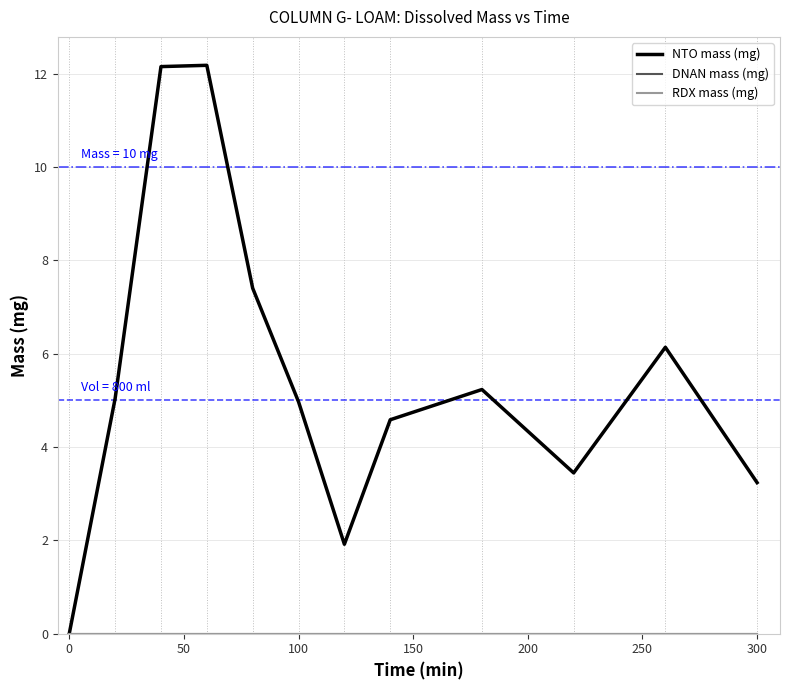

True or false: RDX mass (mg) and NTO mass (mg) cross at least once.

False